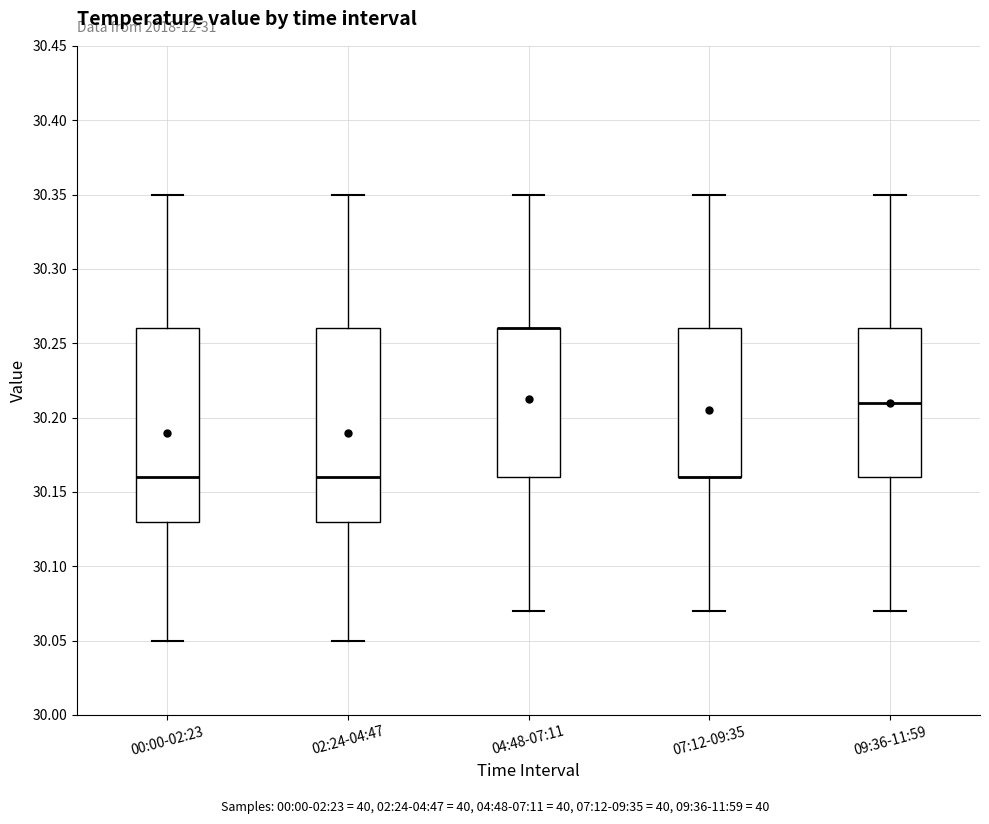

Reading left to right, read every box against the y-axis: the position of its median line, the range the box covers, and the ends of its whiskers. The values are not printed on the chart, so give them approximately, as read against the axis.

00:00-02:23: median 30.16, box 30.13 to 30.26, whiskers 30.05 to 30.35
02:24-04:47: median 30.16, box 30.13 to 30.26, whiskers 30.05 to 30.35
04:48-07:11: median 30.26 (drawn on the box's upper edge), box 30.16 to 30.26, whiskers 30.07 to 30.35
07:12-09:35: median 30.16 (drawn on the box's lower edge), box 30.16 to 30.26, whiskers 30.07 to 30.35
09:36-11:59: median 30.21, box 30.16 to 30.26, whiskers 30.07 to 30.35